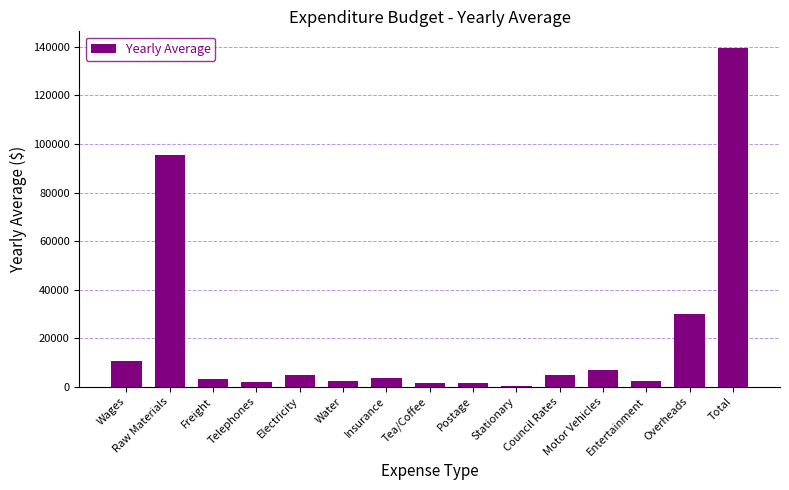

What is the maximum value shown in the chart?

139473.0